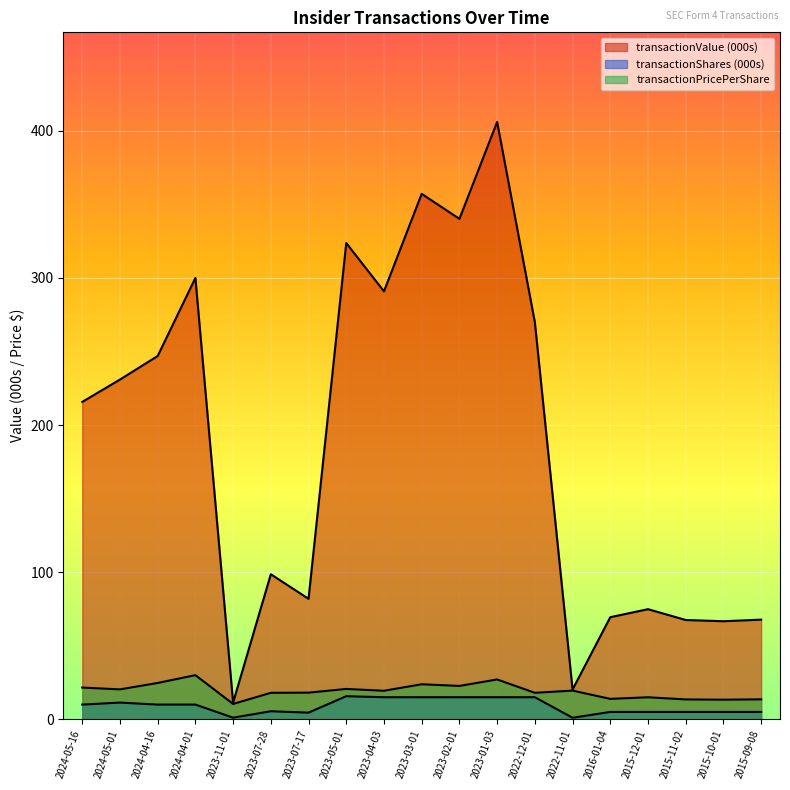

What is the sum of all transactionPricePerShare values?

363.5